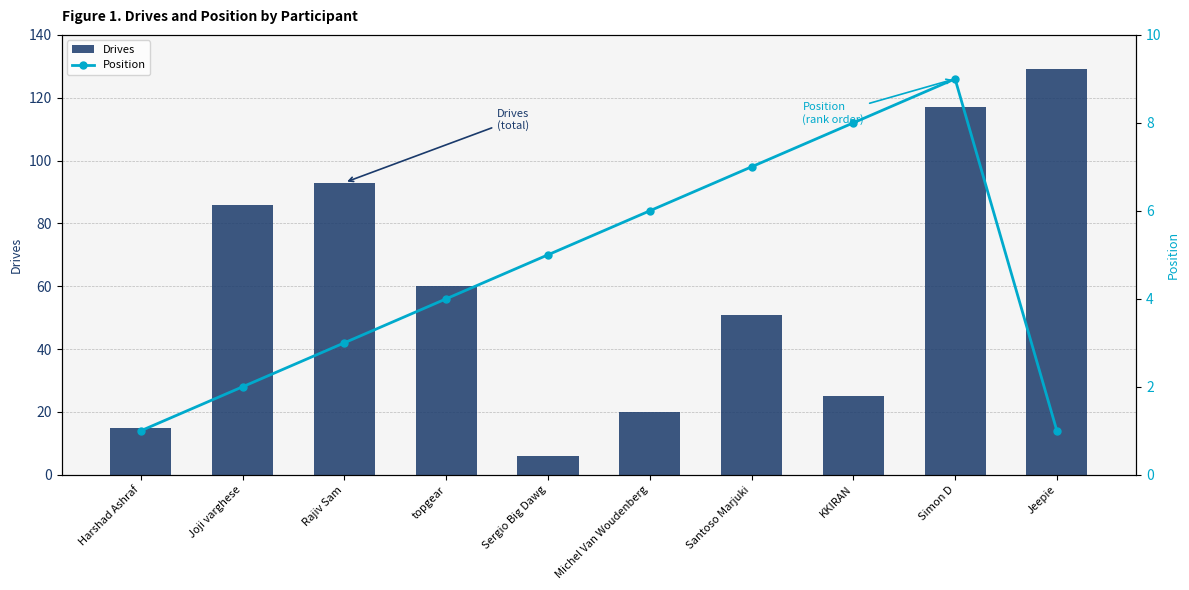

The Drives series shows 25 at KKIRAN. True or false?

True